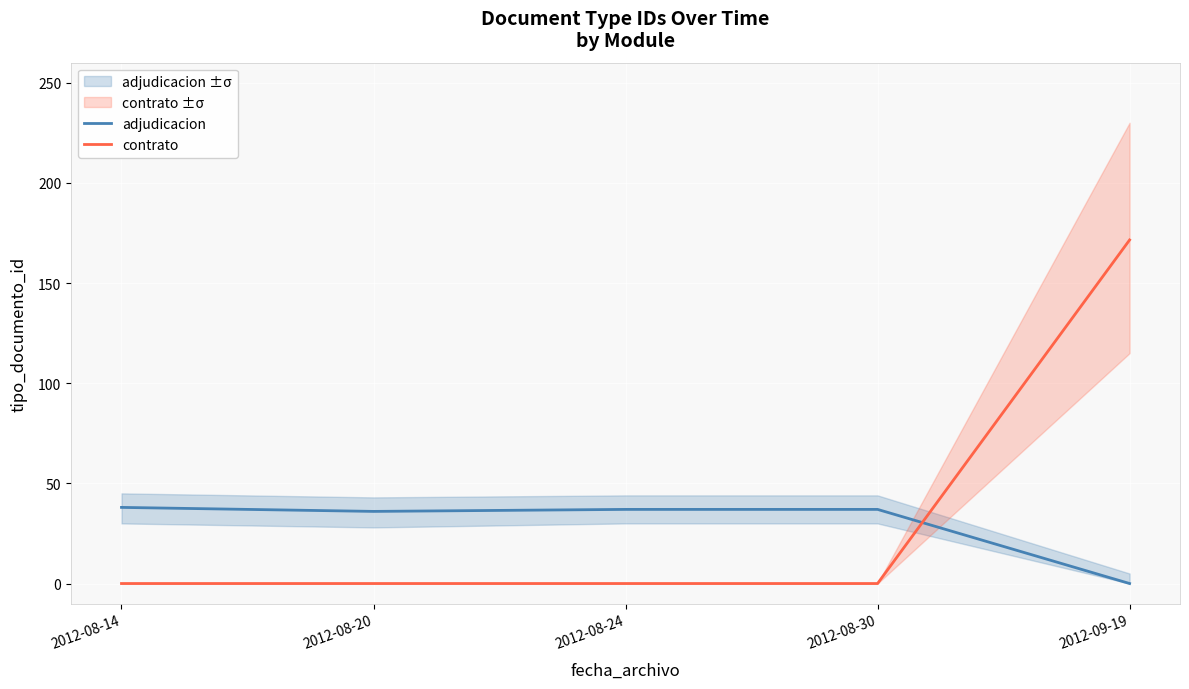

What is the highest value of the contrato series?

171.5